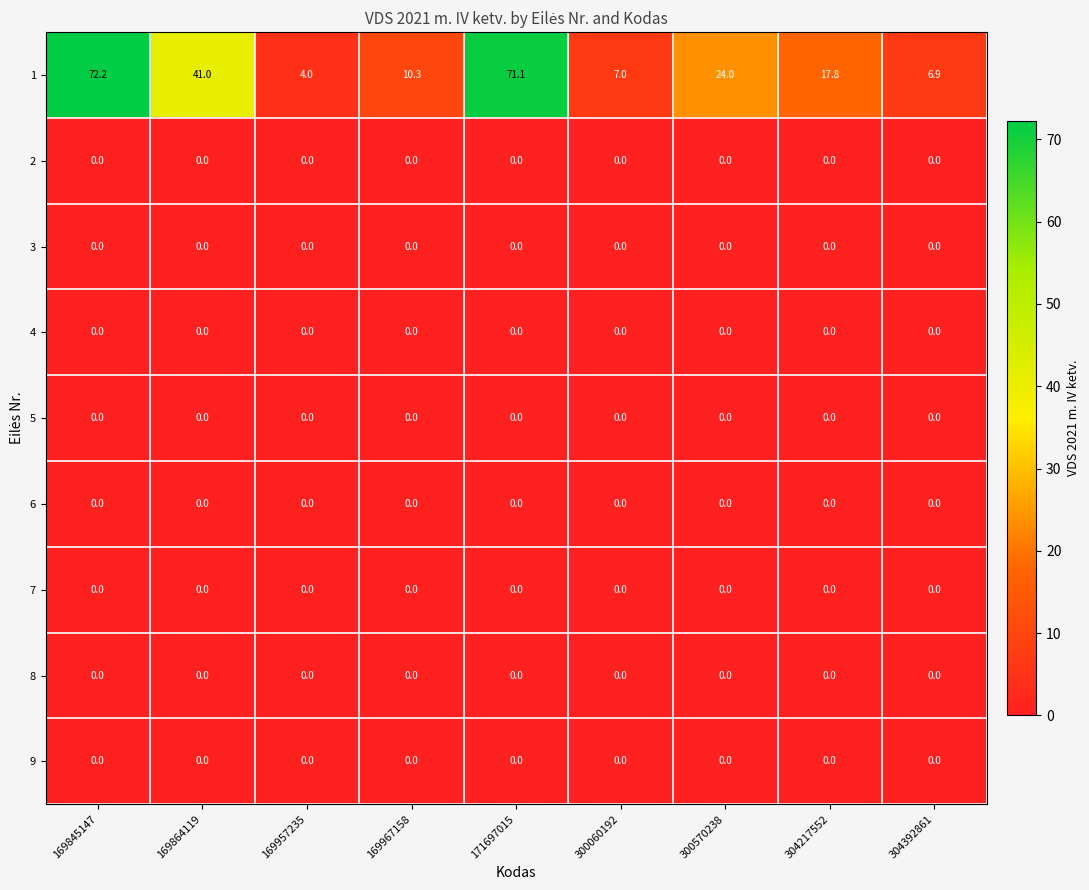

What is the spread (max minus min) of values at 171697015?

71.1